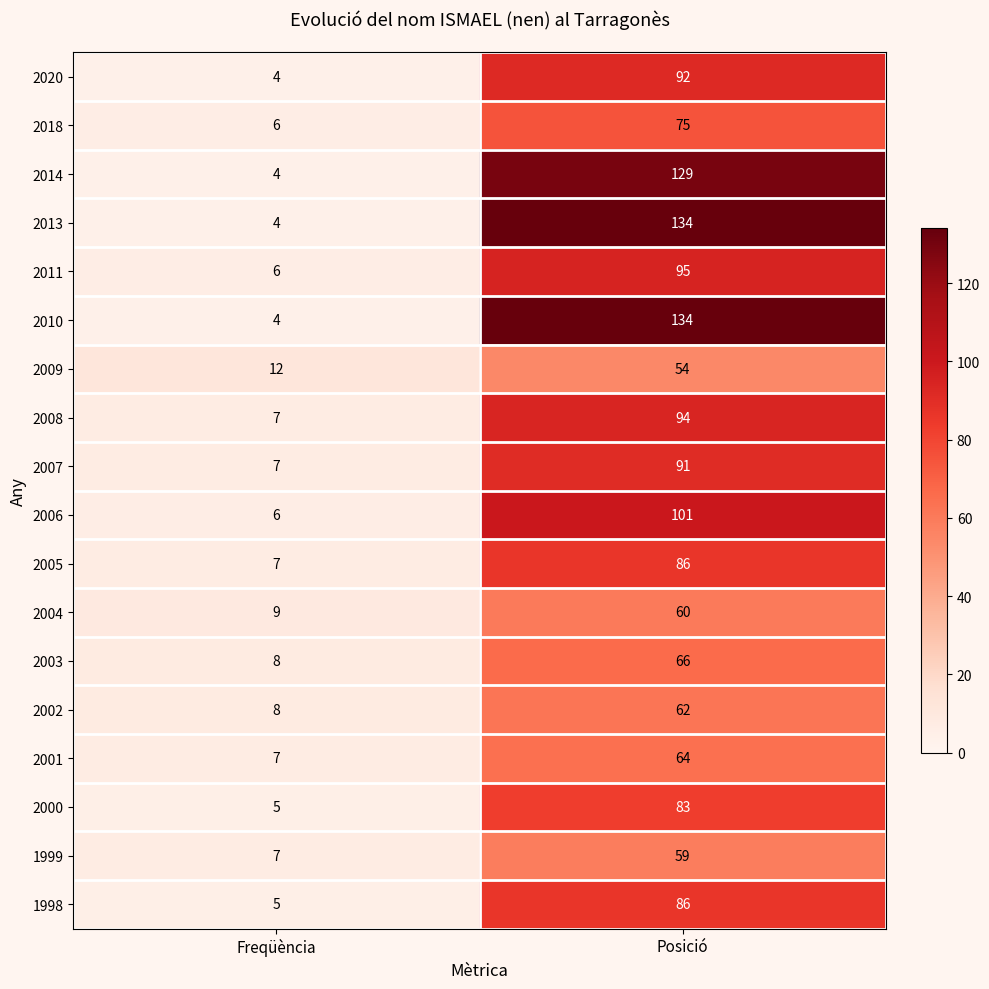

What is the approximate value of 2020 at Posició, to the nearest 10?

90